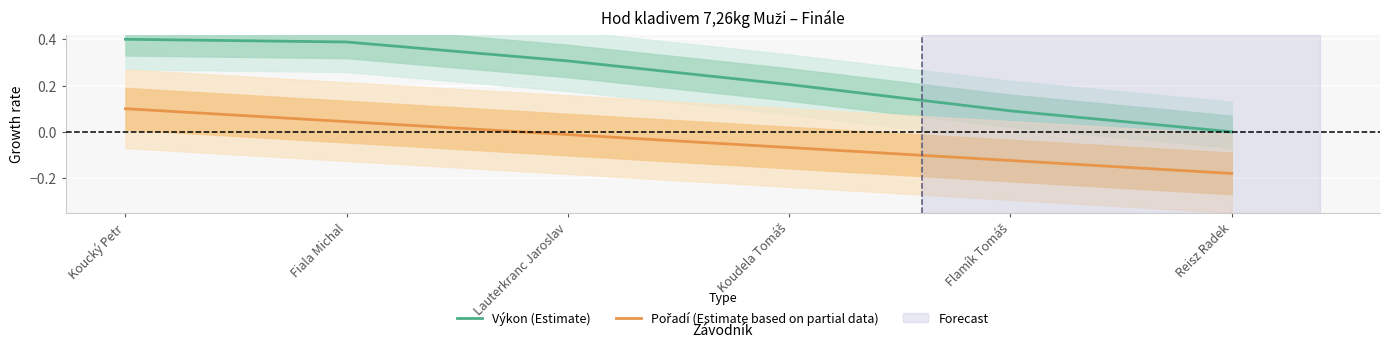

The value of Pořadí (Estimate based on partial data) at Lauterkranc Jaroslav is -0.0. True or false?

False